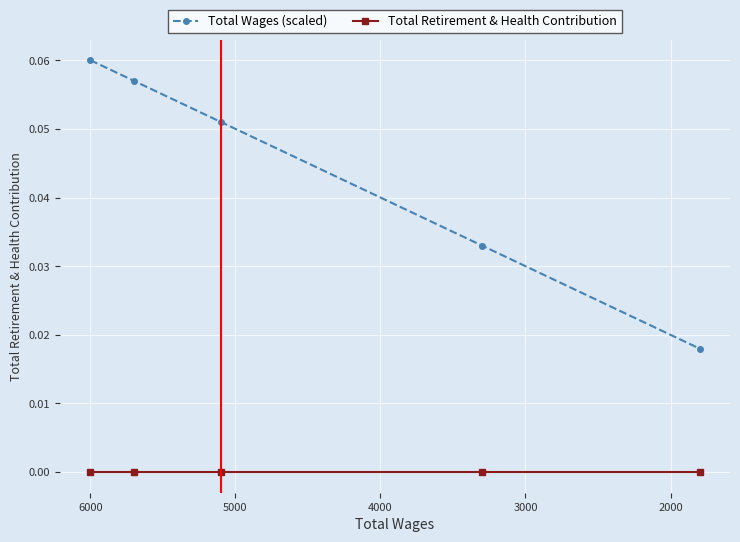

Between 5000 and 4000, which is larger?

4000